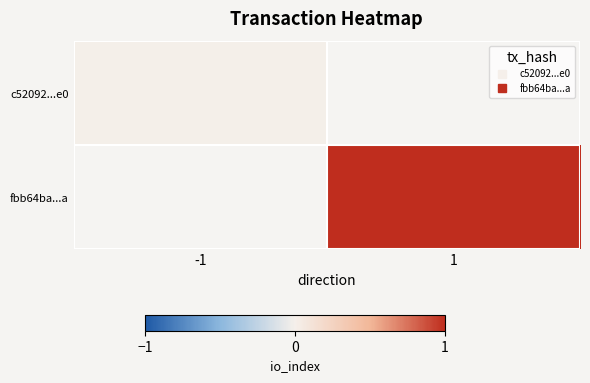

True or false: fbb64ba...a has a value of 1.0 at 1.

True